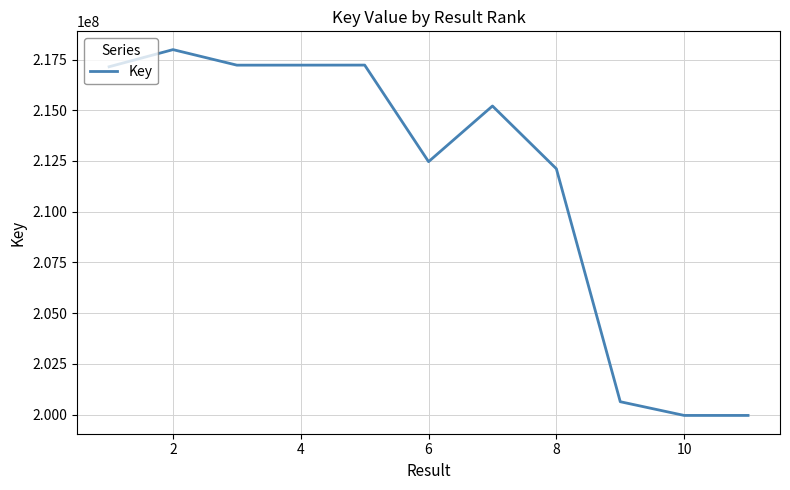

What is the smallest value displayed?

199956882